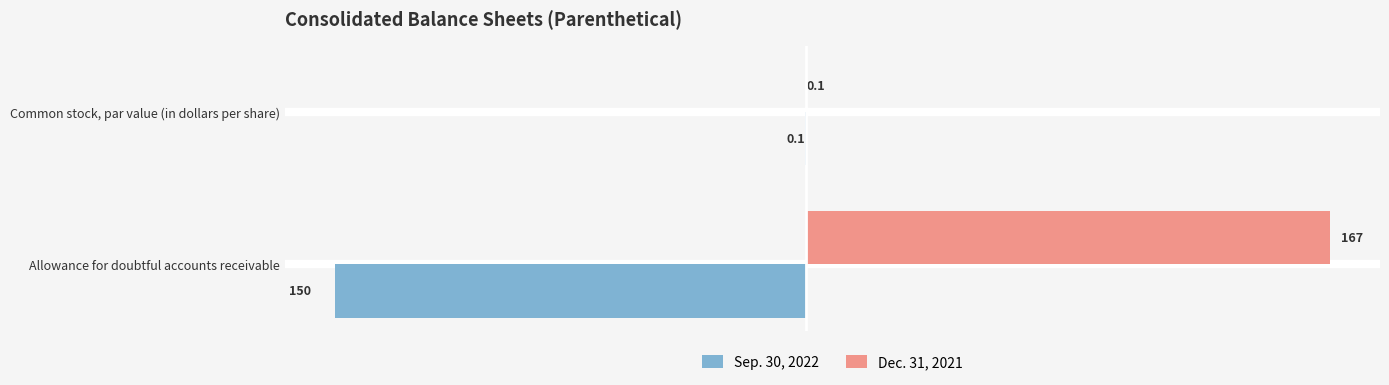

The Sep. 30, 2022 series shows -234.1 at Allowance for doubtful accounts receivable. True or false?

False